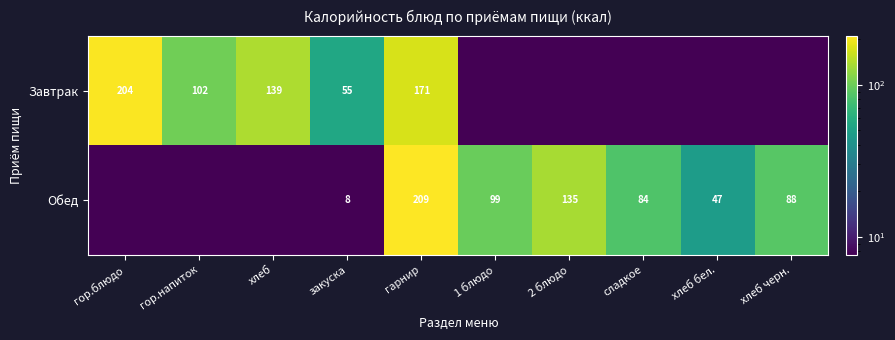

The value of Завтрак at хлеб is 43.4. True or false?

False